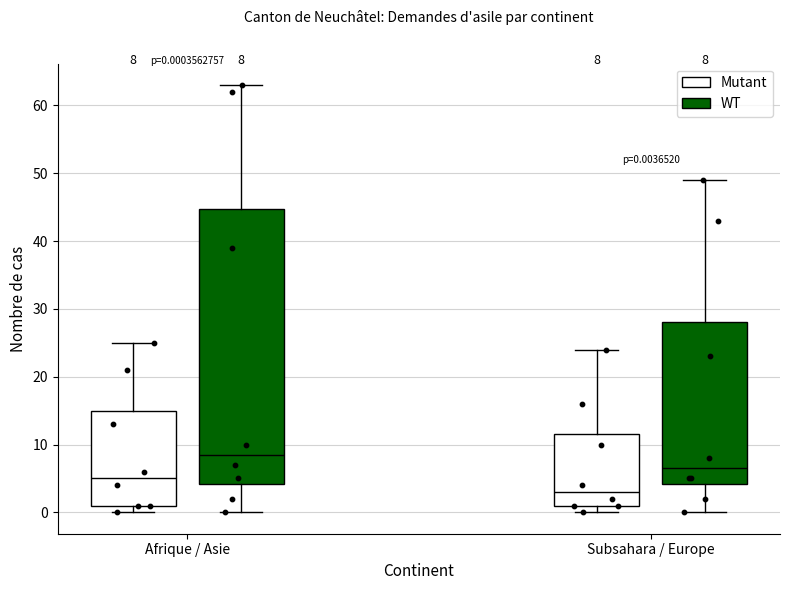

Comparing the boxes themselves (not the whiskers), which one is the tallest?

Afrique / Asie (WT)